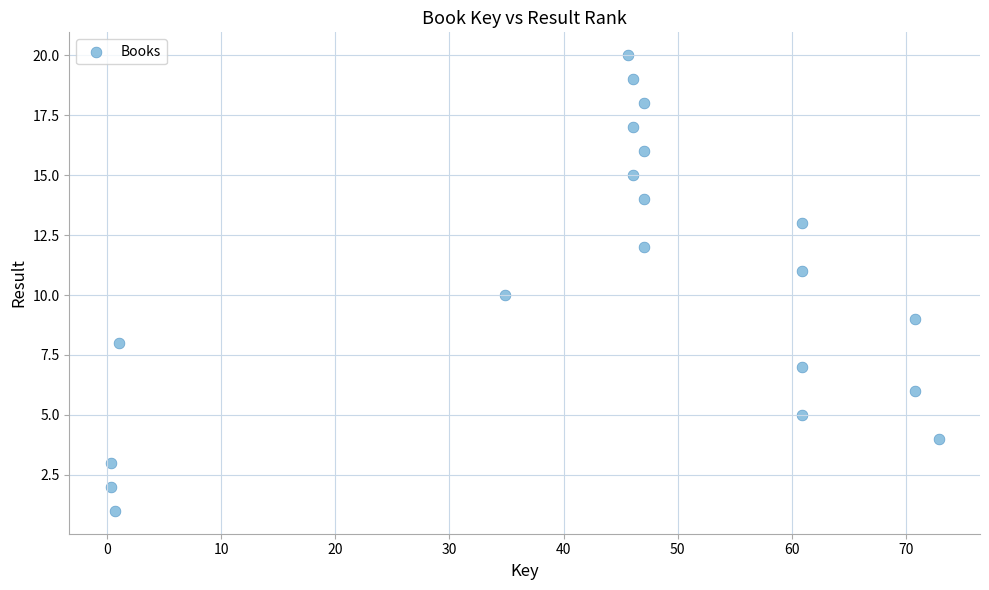

What is the range of Y values (max minus min)?

19